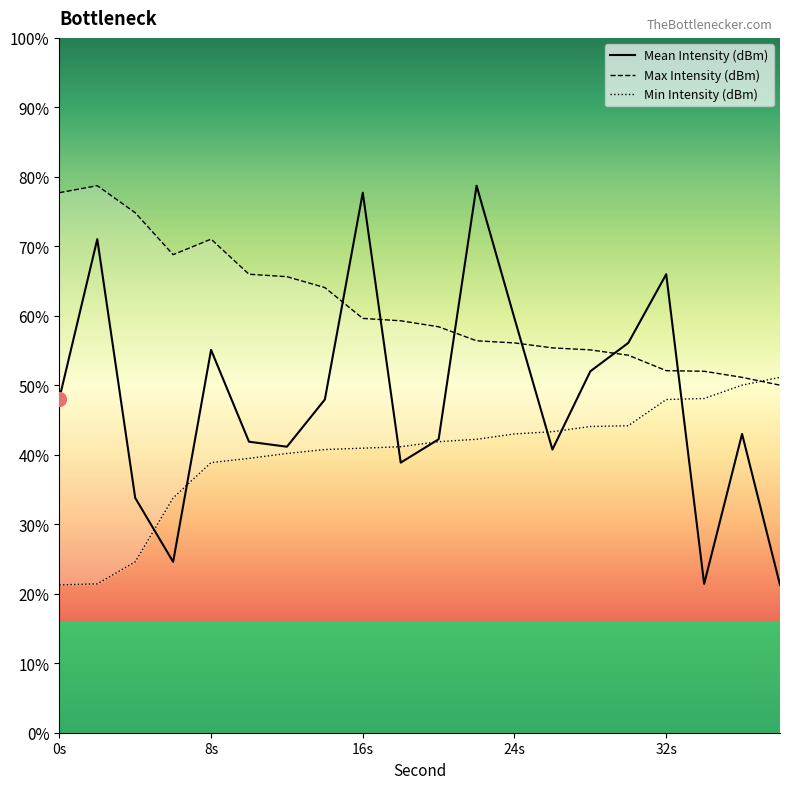

Which series ends up on top after the final intersection of Min Intensity (dBm) and Max Intensity (dBm)?

Min Intensity (dBm)